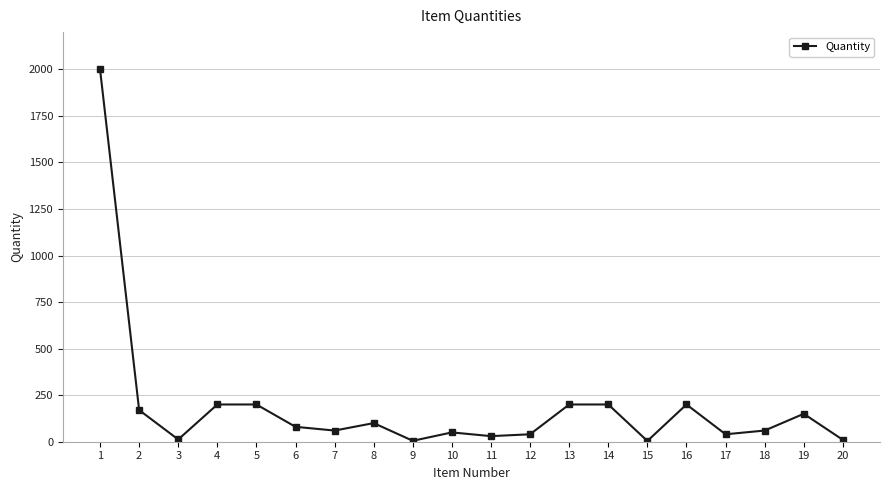

The chart shows a value of 358 at 16. True or false?

False